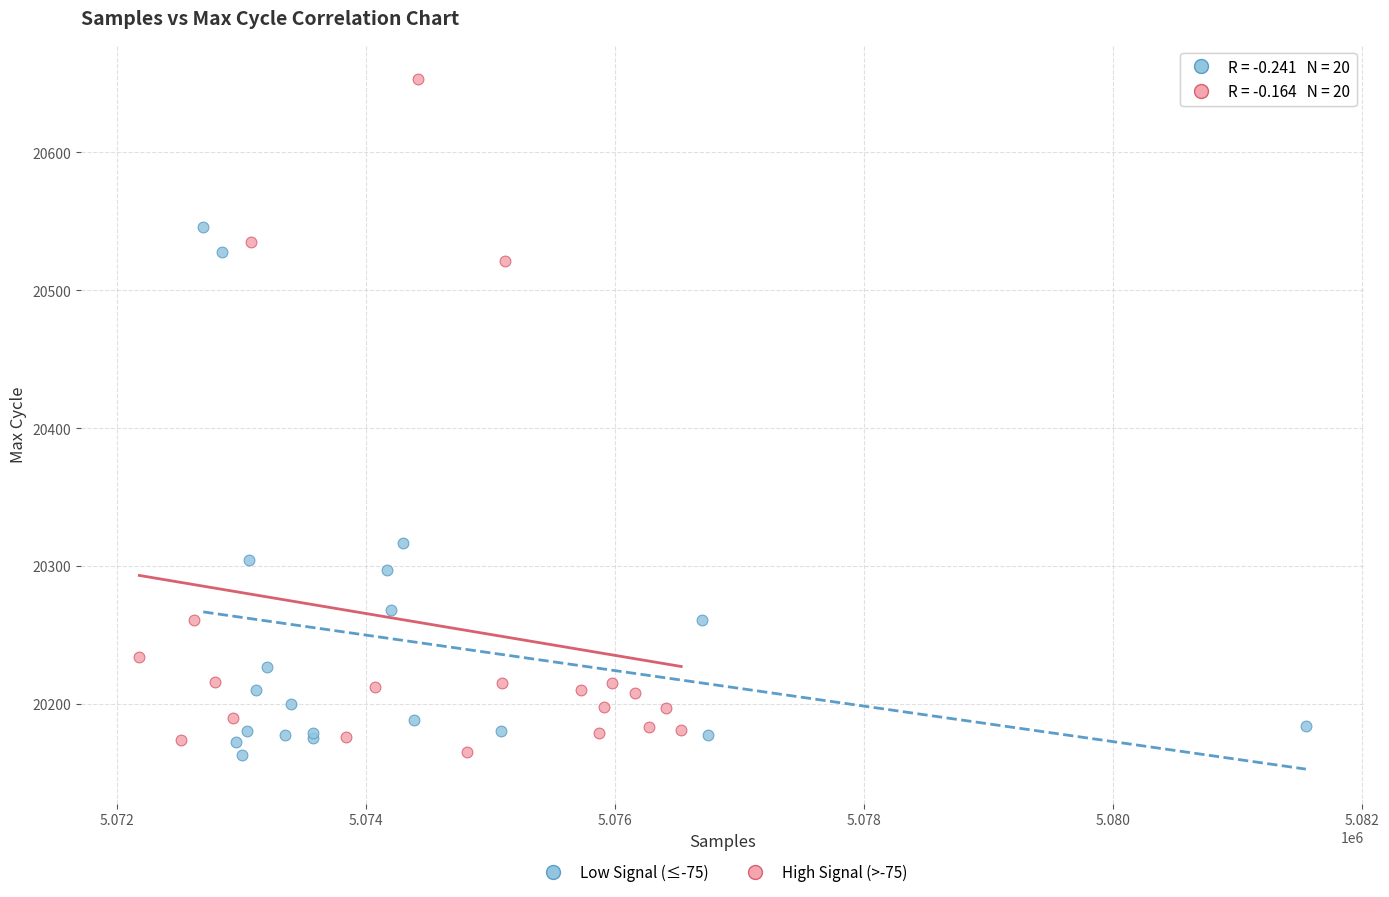

Which series has the largest Y range (max minus min)?

High Signal (>-75)